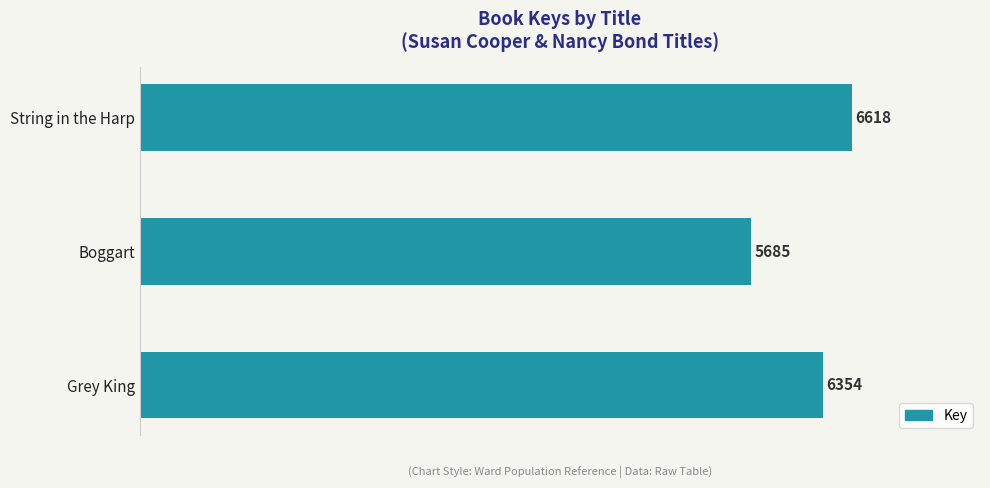

What is the minimum value shown in the chart?

5685